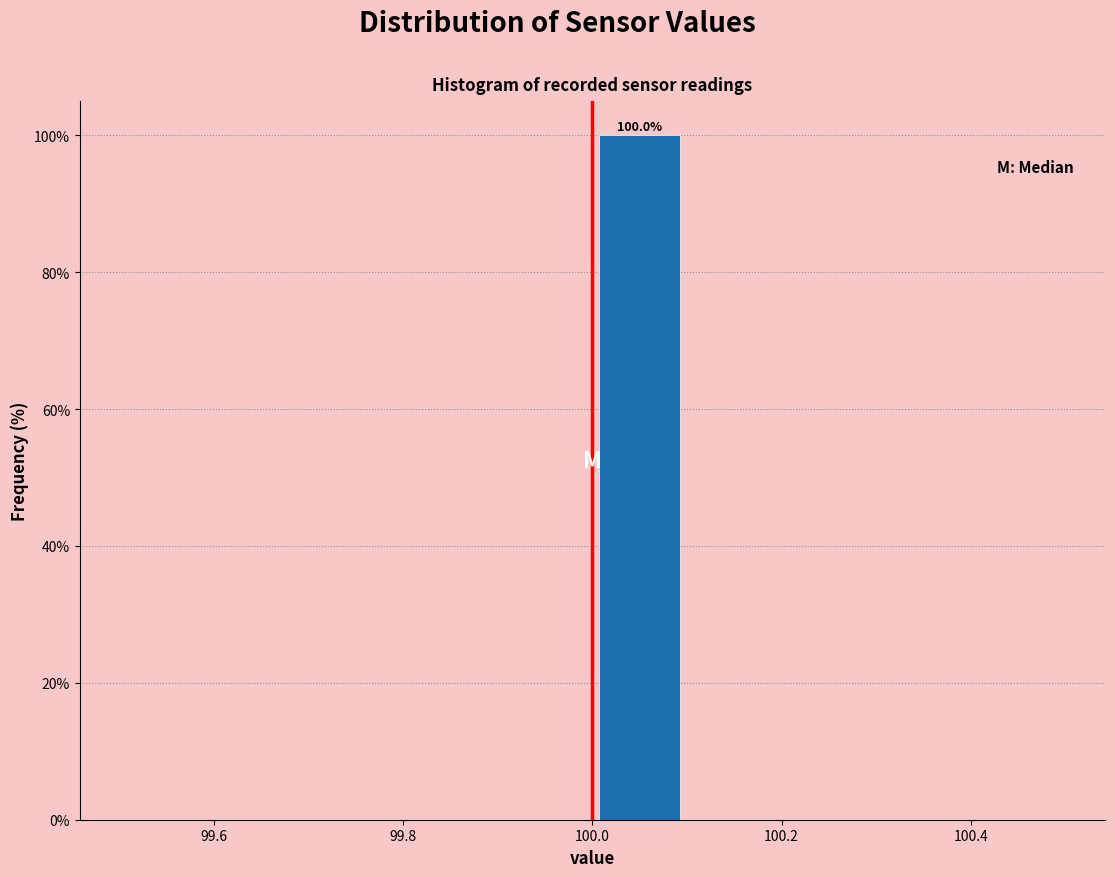

Which range on the x-axis has the tallest bar?

100.0 to 100.1